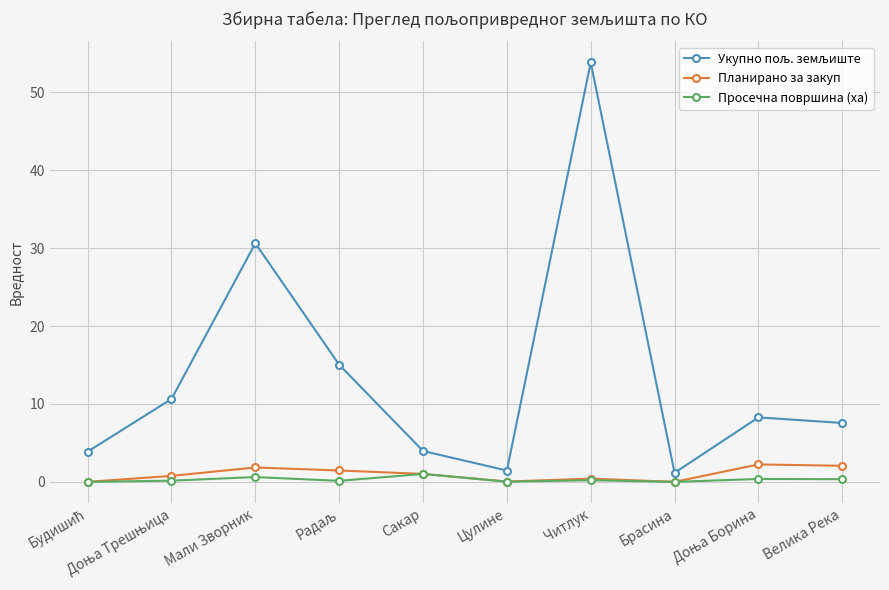

What is the label of the 7th point from the left?

Читлук